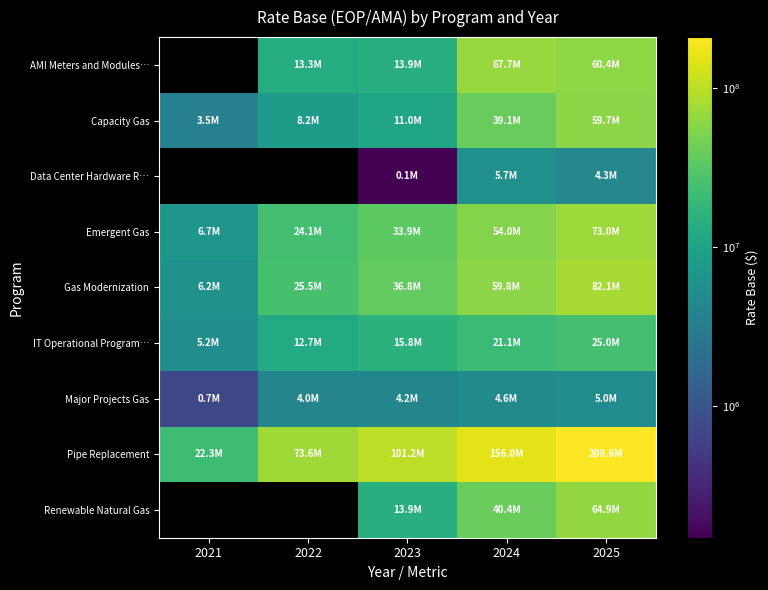

Rank the series at 2023 from lowest to highest value.

Data Center Hardware R…, Major Projects Gas, Capacity Gas, AMI Meters and Modules…, Renewable Natural Gas, IT Operational Program…, Emergent Gas, Gas Modernization, Pipe Replacement